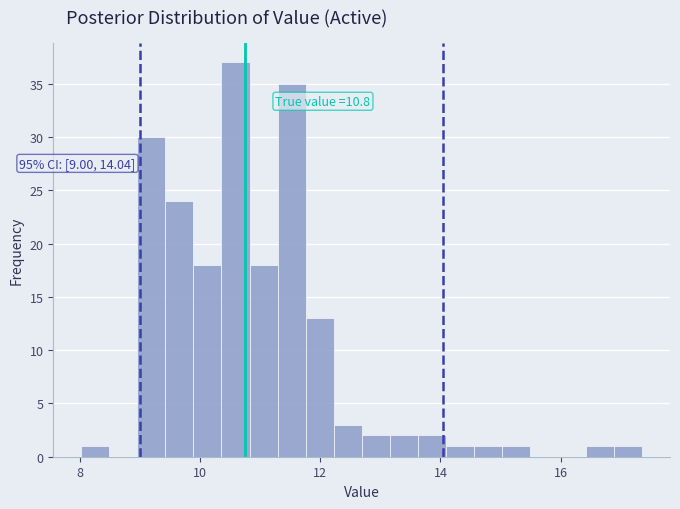

Around what value on the x-axis is the tallest bar? Give the approximate position of its centre, as read against the axis.

10.6